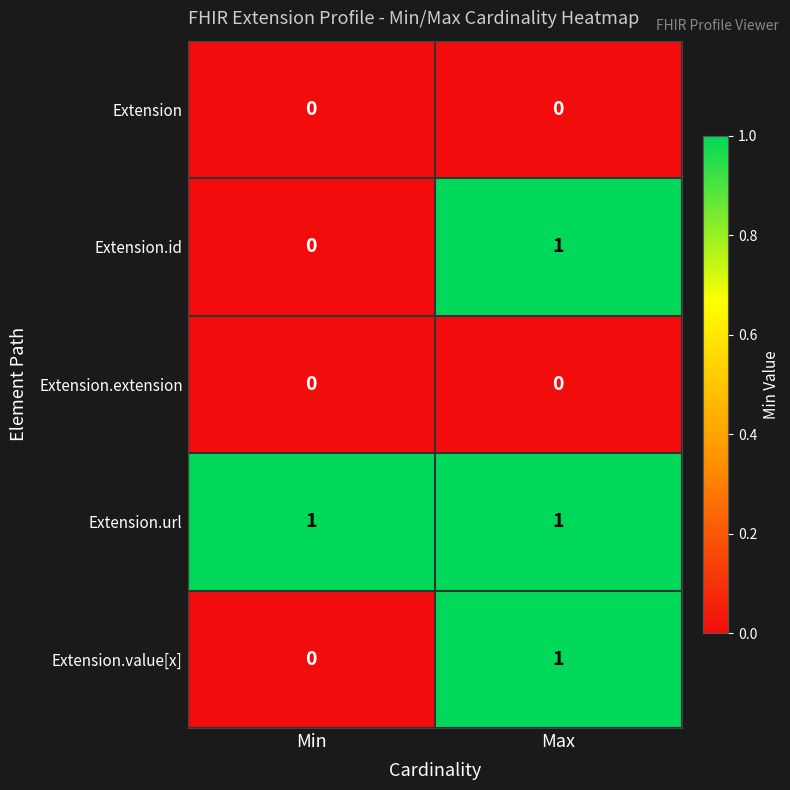

Where is Extension.id nearest to the value 0?

Min